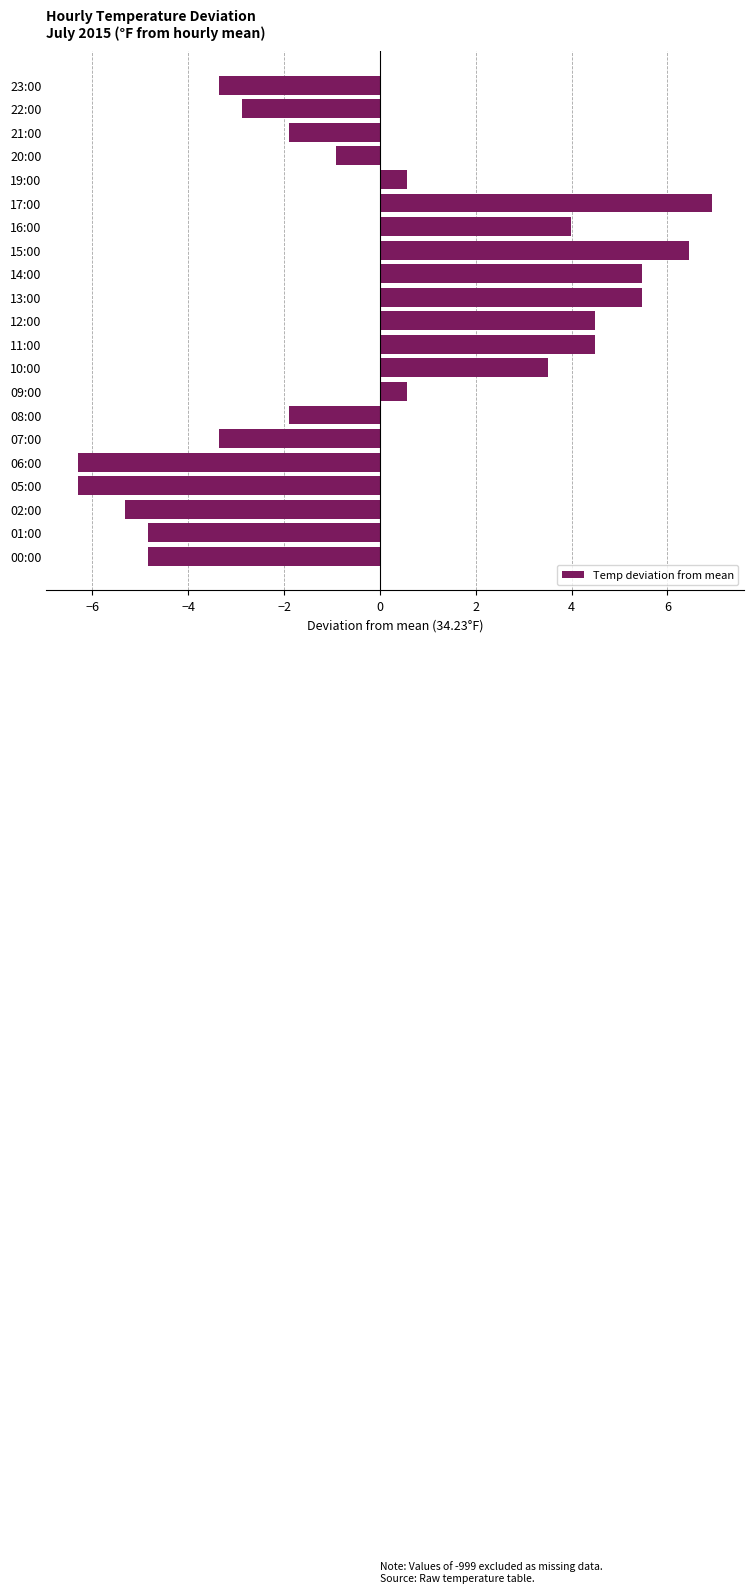

The chart shows a value of -2.8 at 05:00. True or false?

False